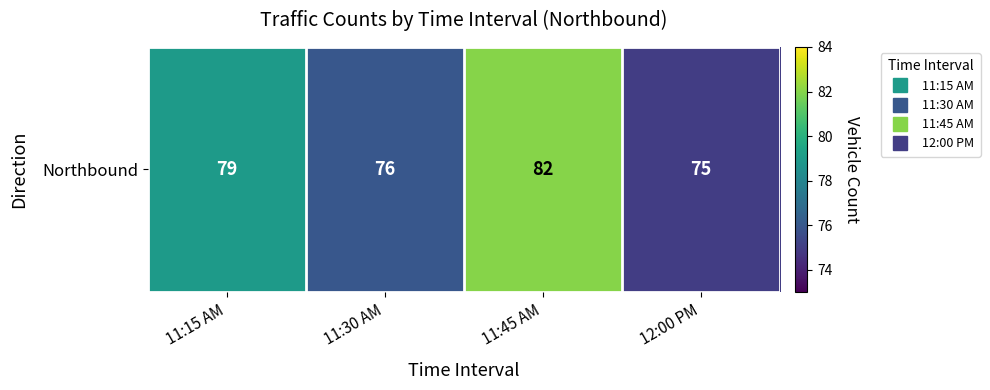

What is the difference between the values at 11:45 AM and 11:15 AM?

3